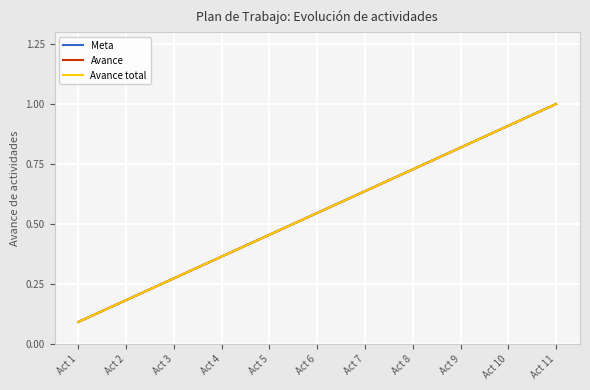

Is this an area chart (filled region under the line)?

No